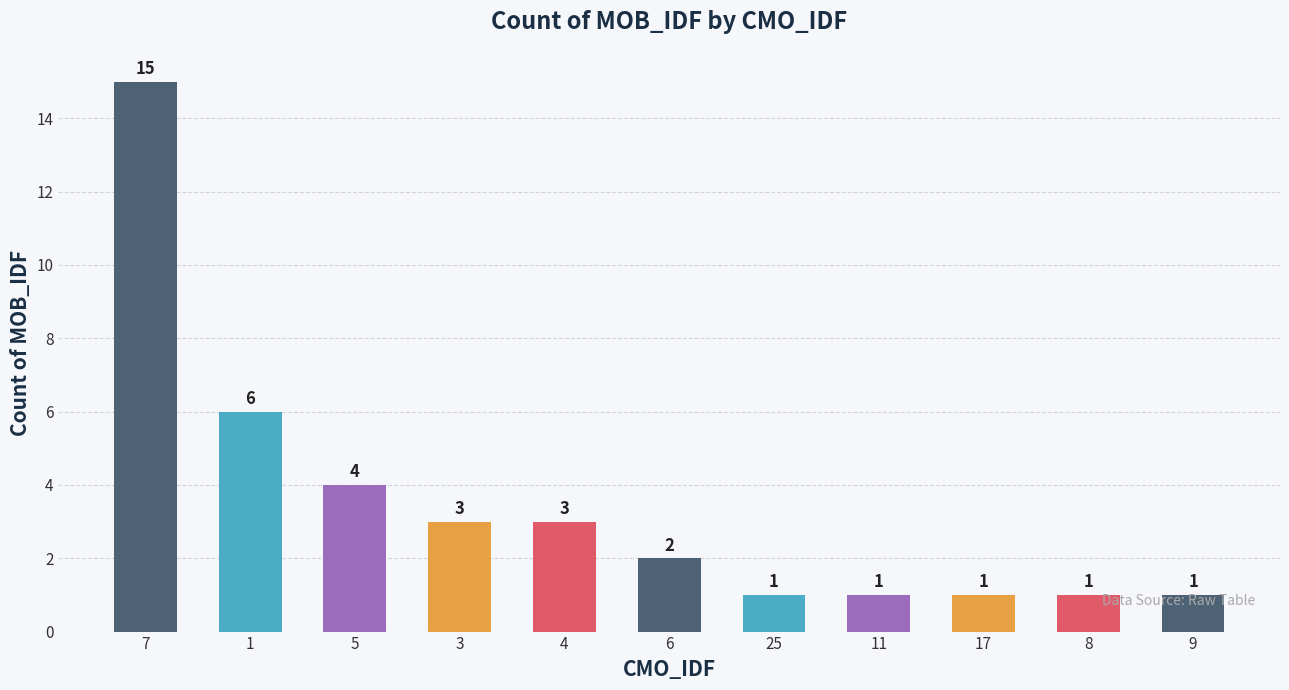

How many distinct data groups are displayed?

1